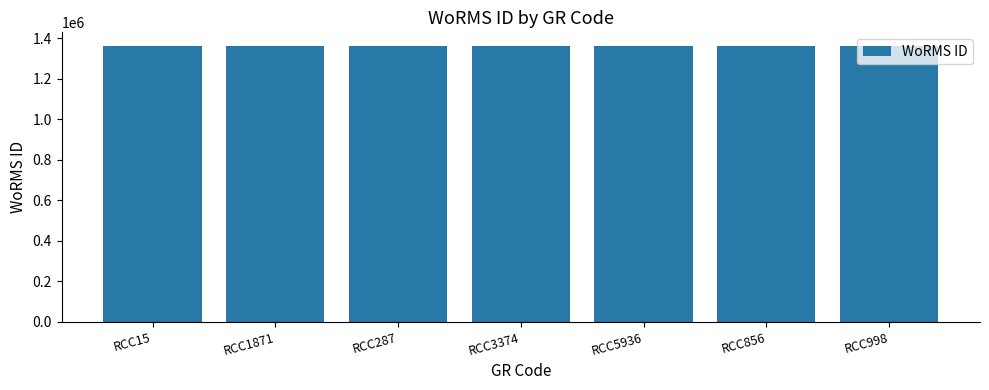

The value at RCC998 is 748495. True or false?

False